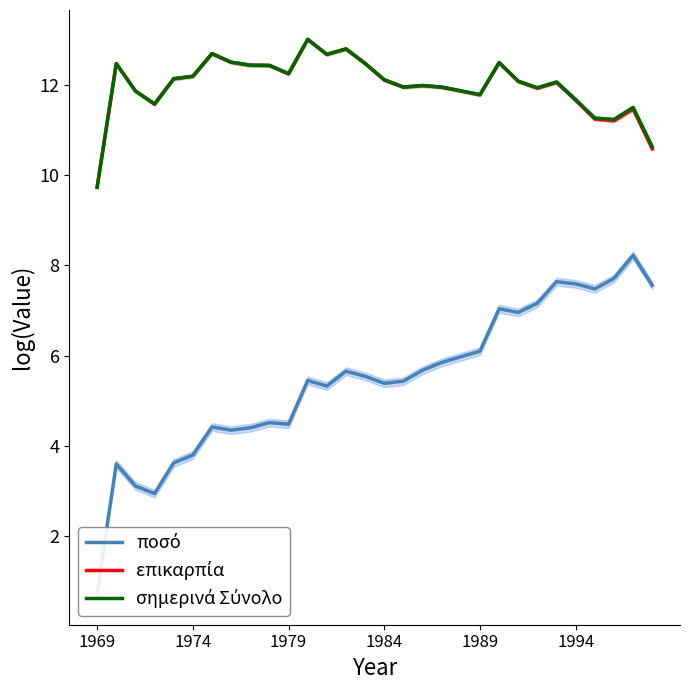

What is the label of the 30th point from the right?

1969